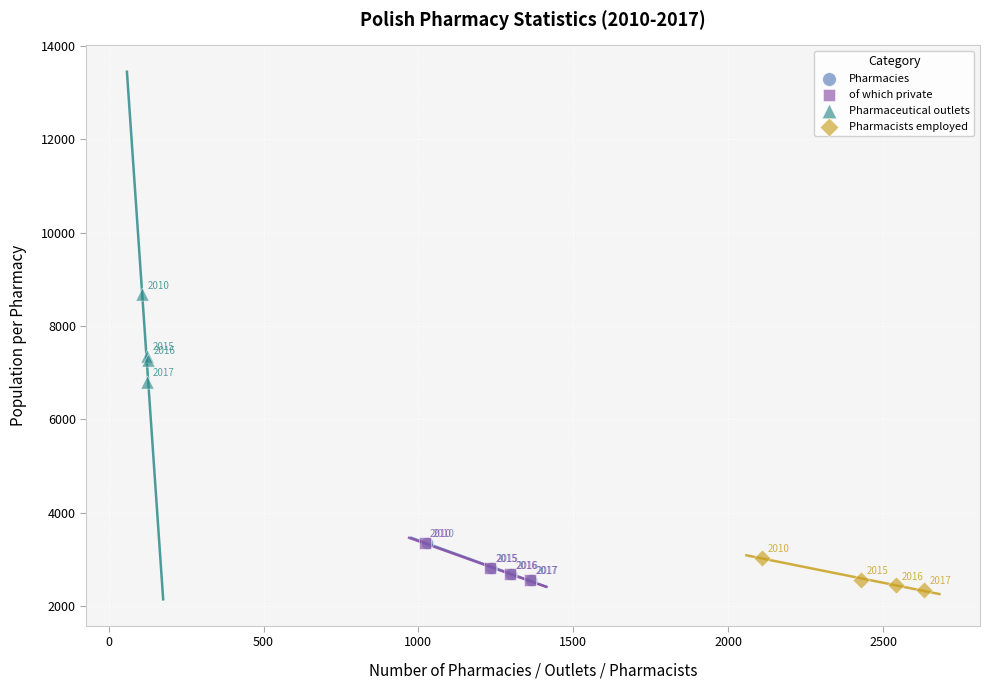

What are all the series names shown in the legend?

Pharmacies, of which private, Pharmaceutical outlets, Pharmacists employed